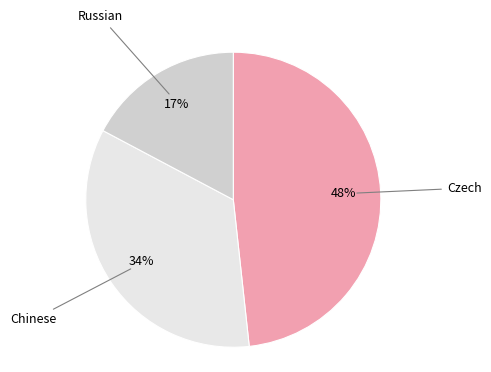

Does any single category account for the majority?

No